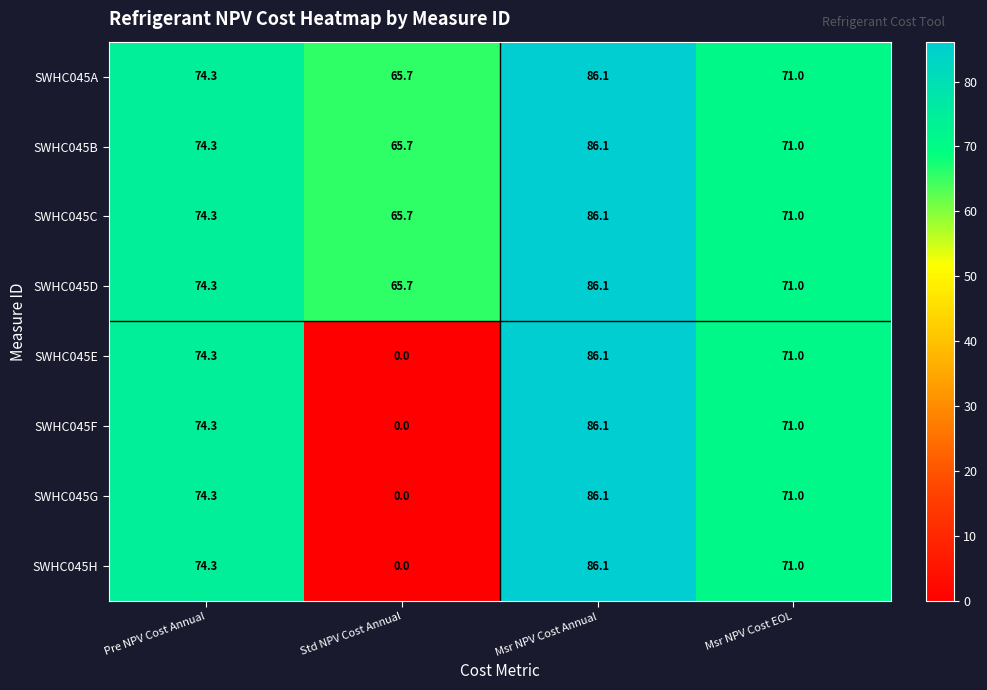

Rank the categories by SWHC045A value from highest to lowest.

Msr NPV Cost Annual, Pre NPV Cost Annual, Msr NPV Cost EOL, Std NPV Cost Annual